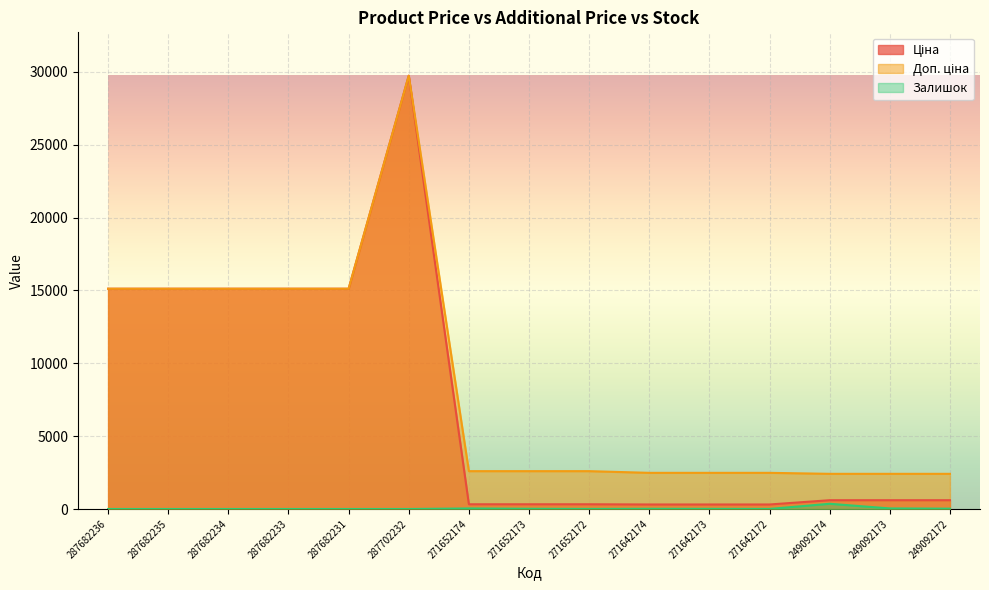

Rank the categories by Доп. ціна value from lowest to highest.

249092174, 249092173, 249092172, 271642174, 271642173, 271642172, 271652174, 271652173, 271652172, 287682236, 287682235, 287682234, 287682233, 287682231, 287702232